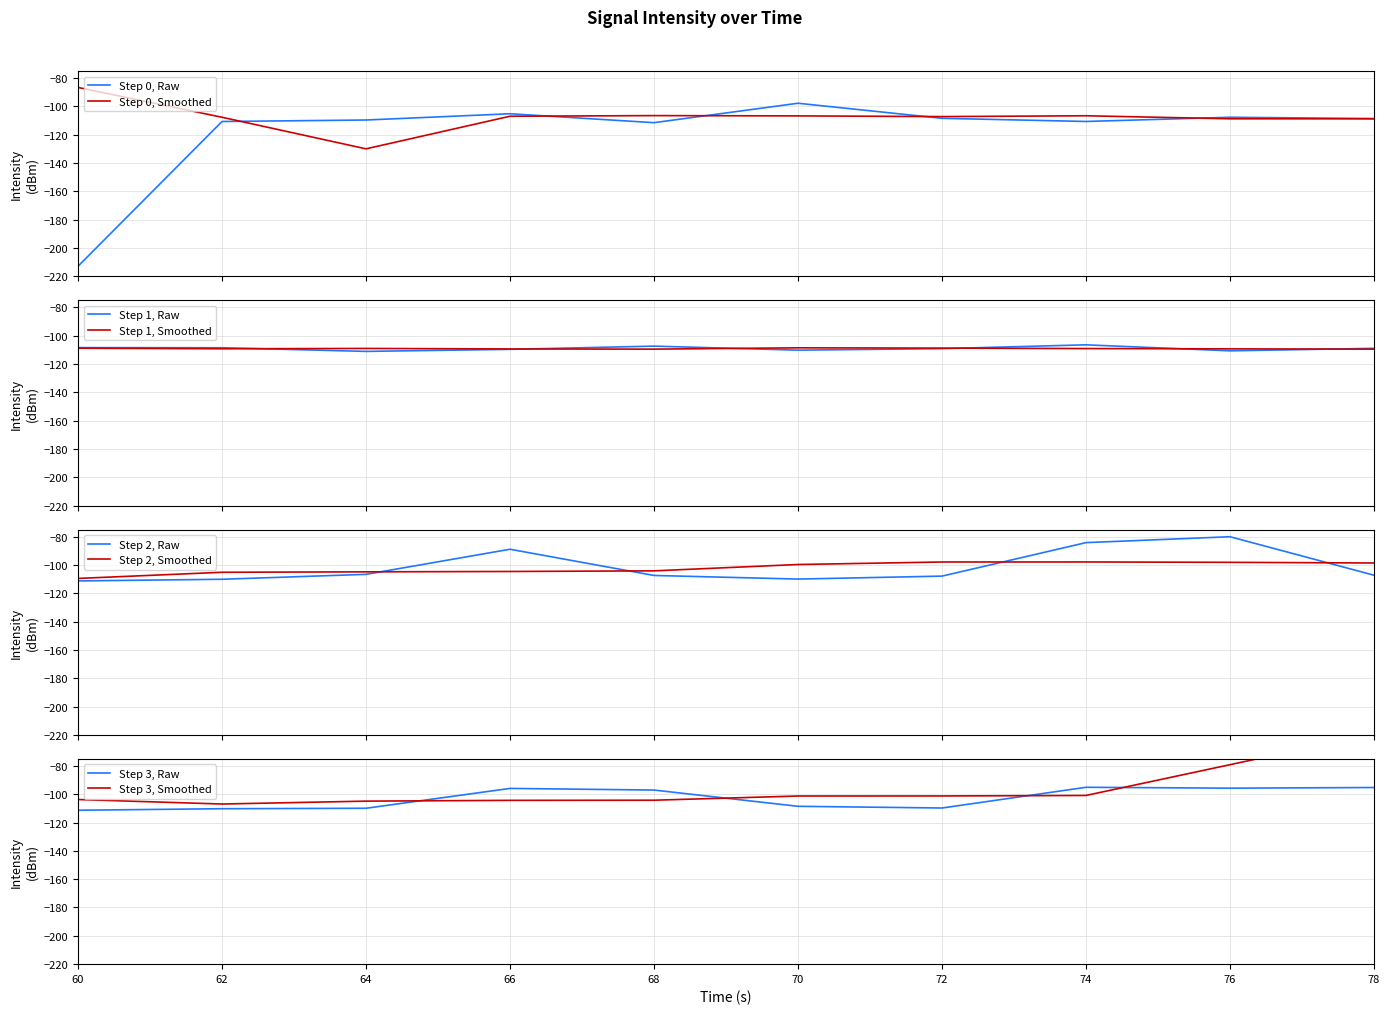

What is the minimum value for Step 0, Smoothed?

-130.0